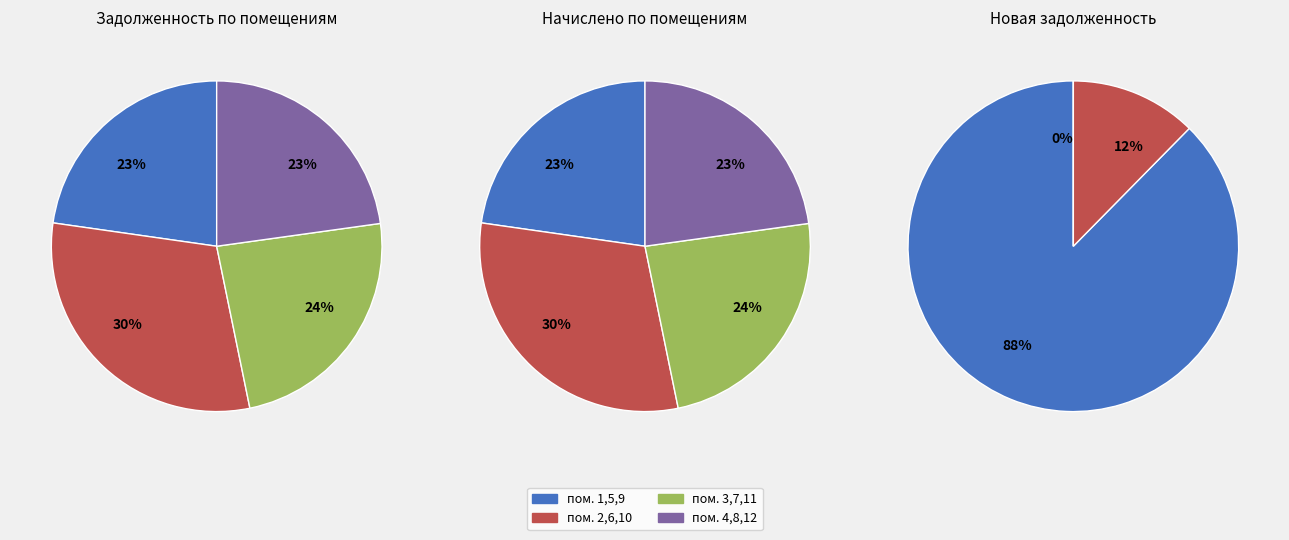

Is it true that 10 is 1% of the pie?

False